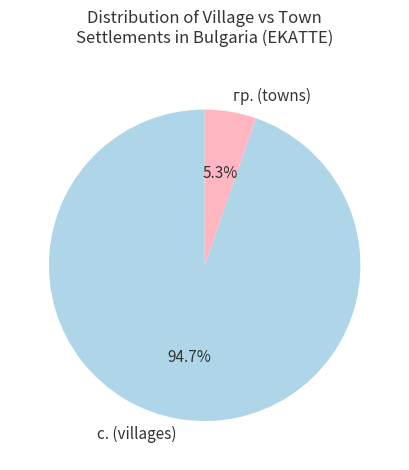

Rank the categories by value from highest to lowest.

с. (villages), гр. (towns)